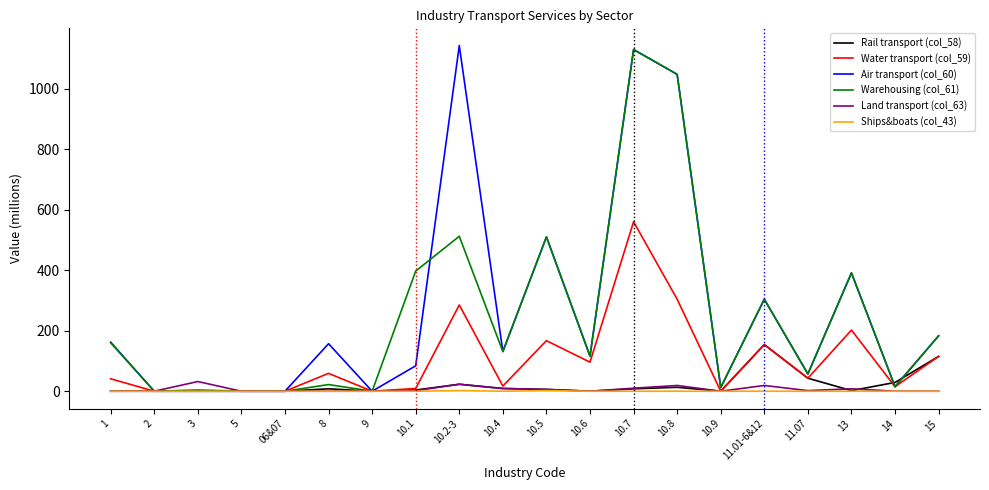

Is the value of Land transport (col_63) at 3 greater than the value of Ships&boats (col_43) at 9?

Yes